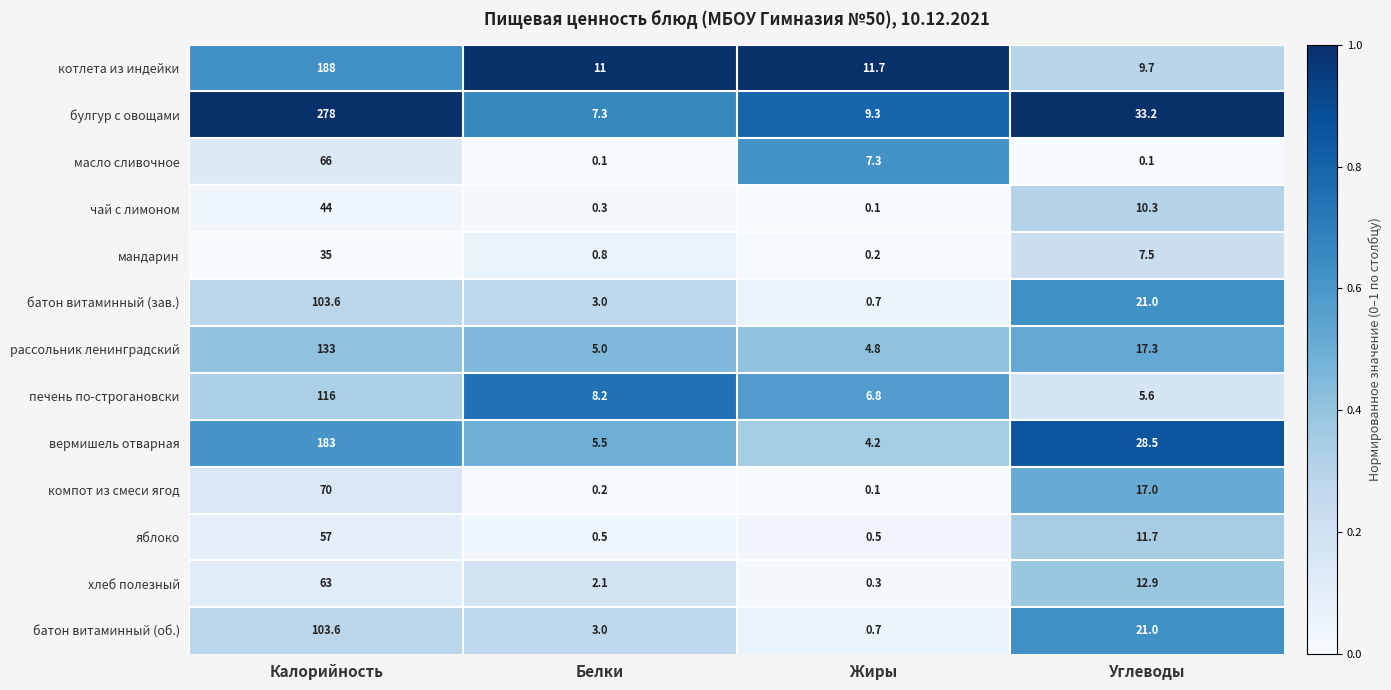

What is the difference between the highest and lowest values at Жиры?

11.6